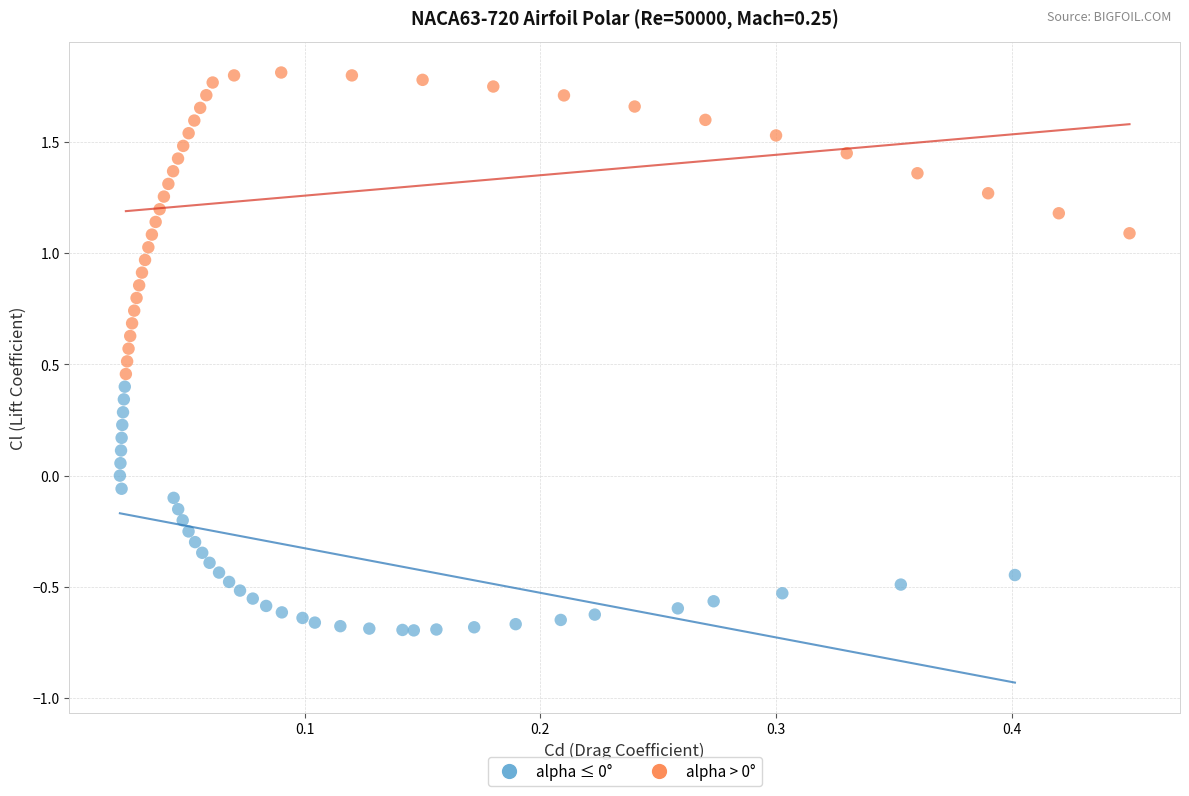

Which series reaches the maximum Y coordinate?

alpha > 0°